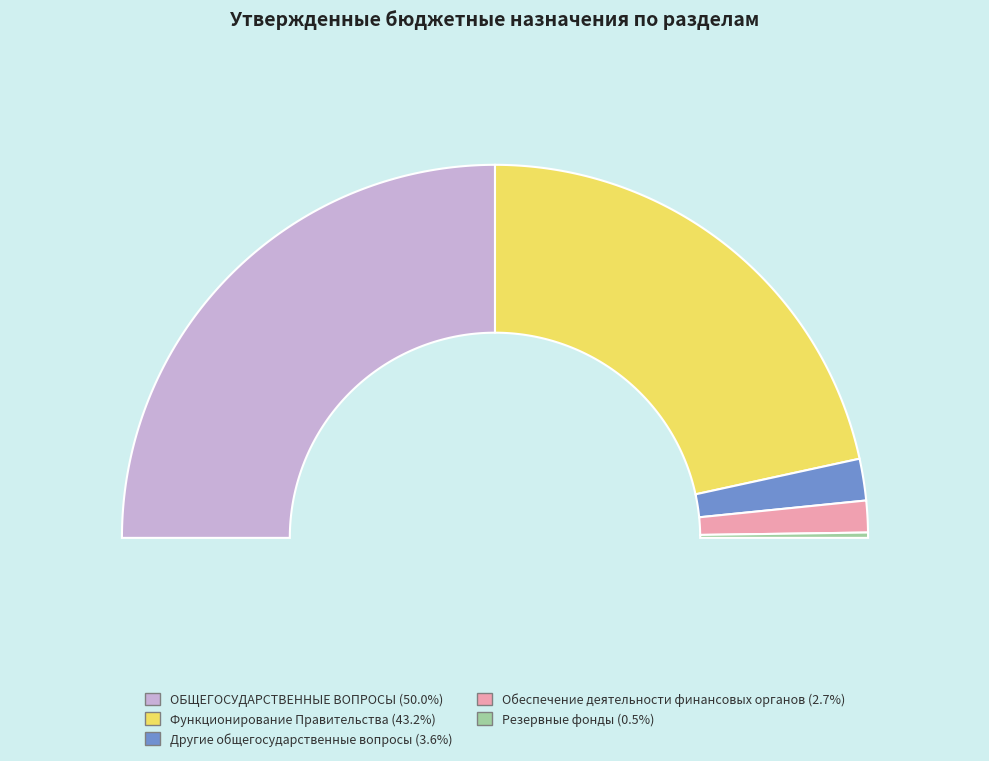

True or false: ОБЩЕГОСУДАРСТВЕННЫЕ ВОПРОСЫ accounts for 37% of the total.

False